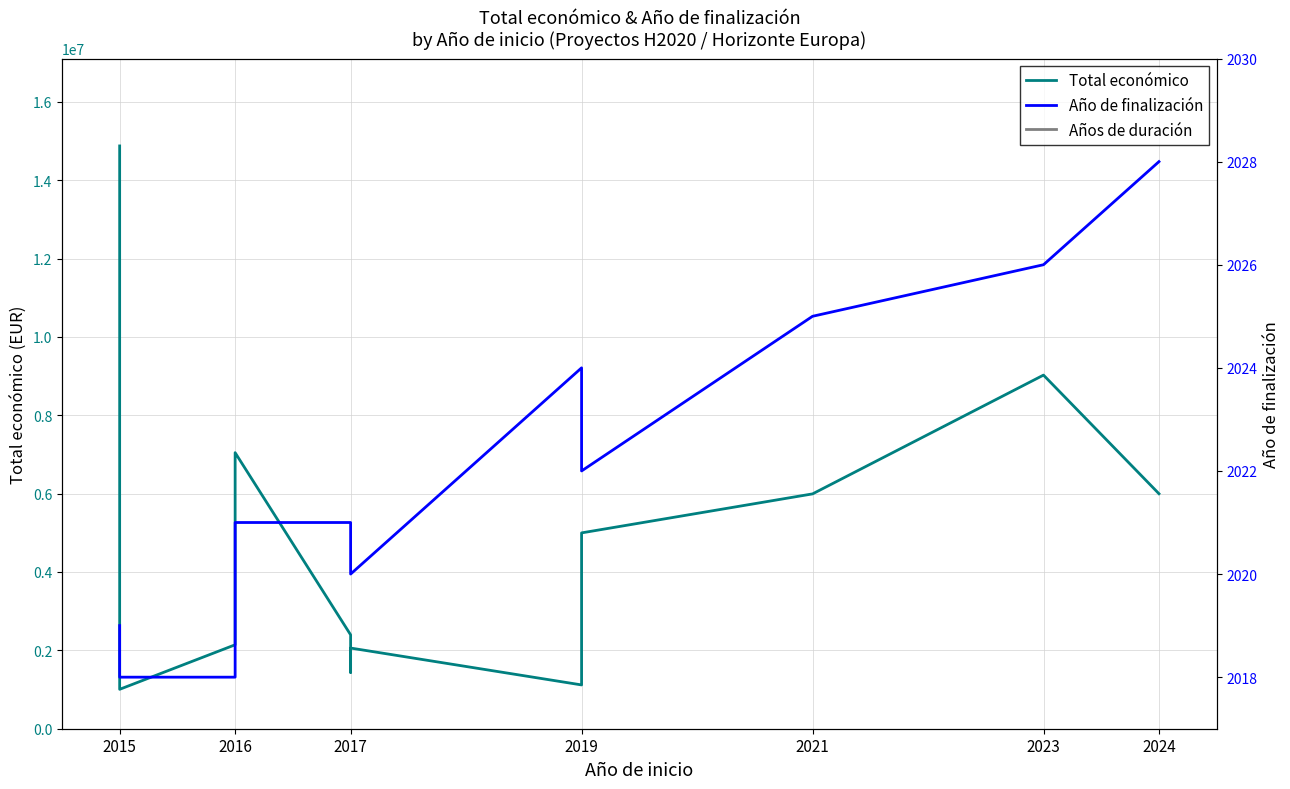

Which series has the widest spread of values?

Total económico